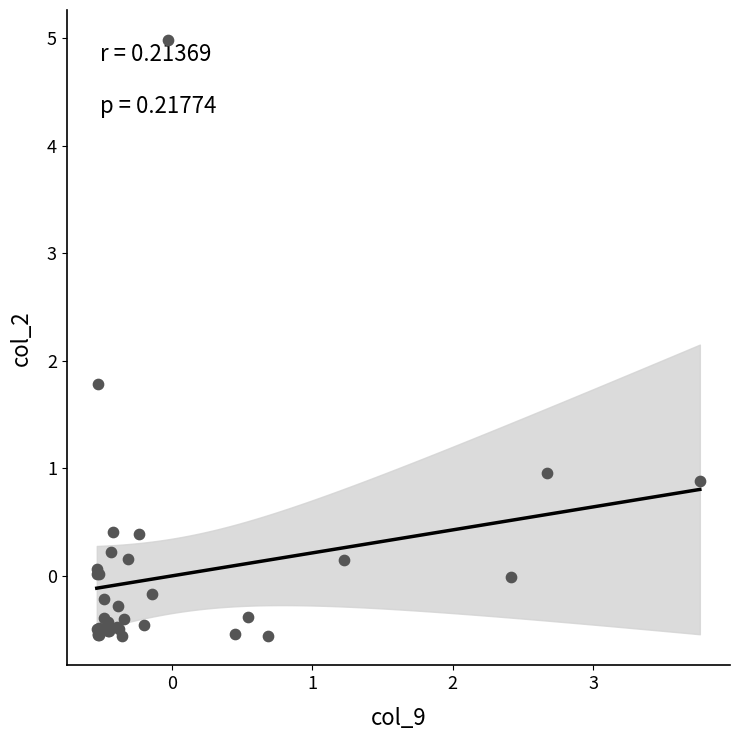

What Y value in the scatter plot is closest to 2?

1.8